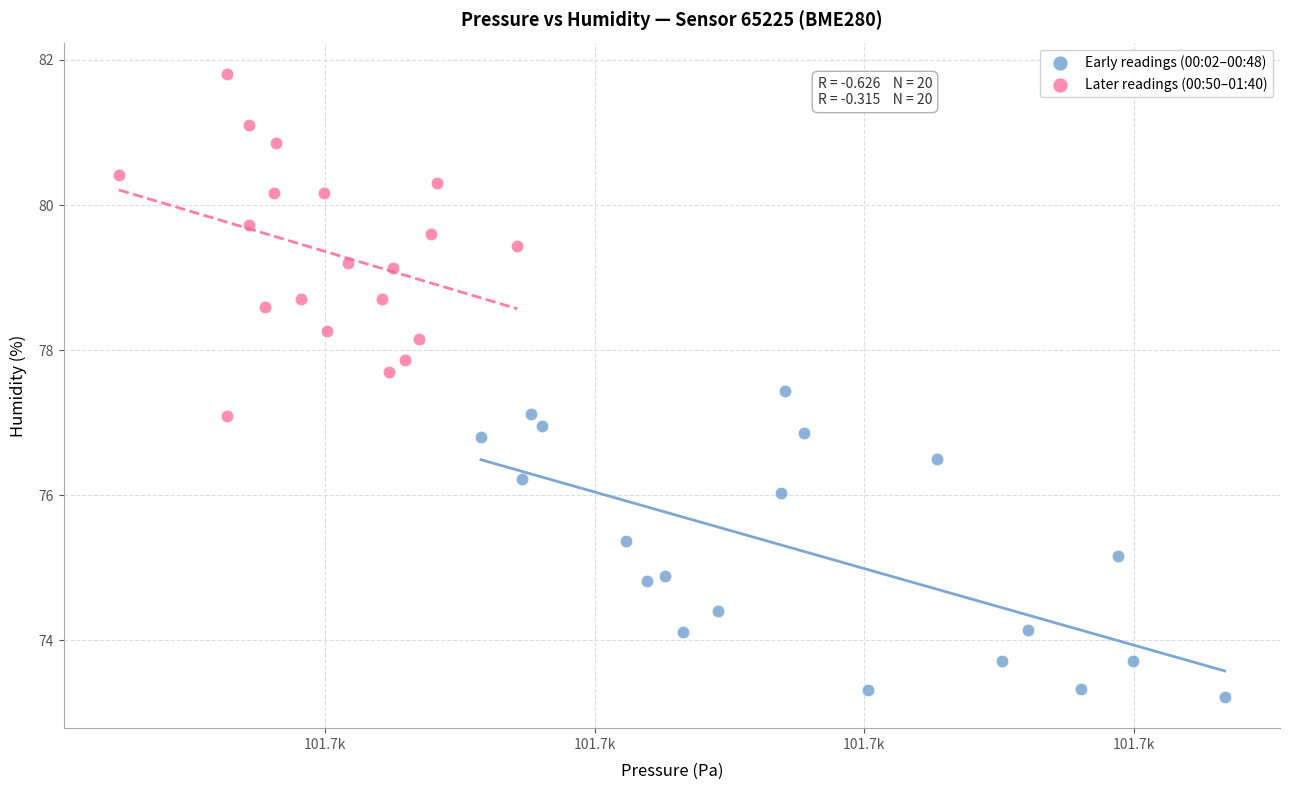

What are all the series names shown in the legend?

Early readings (00:02–00:48), Later readings (00:50–01:40)